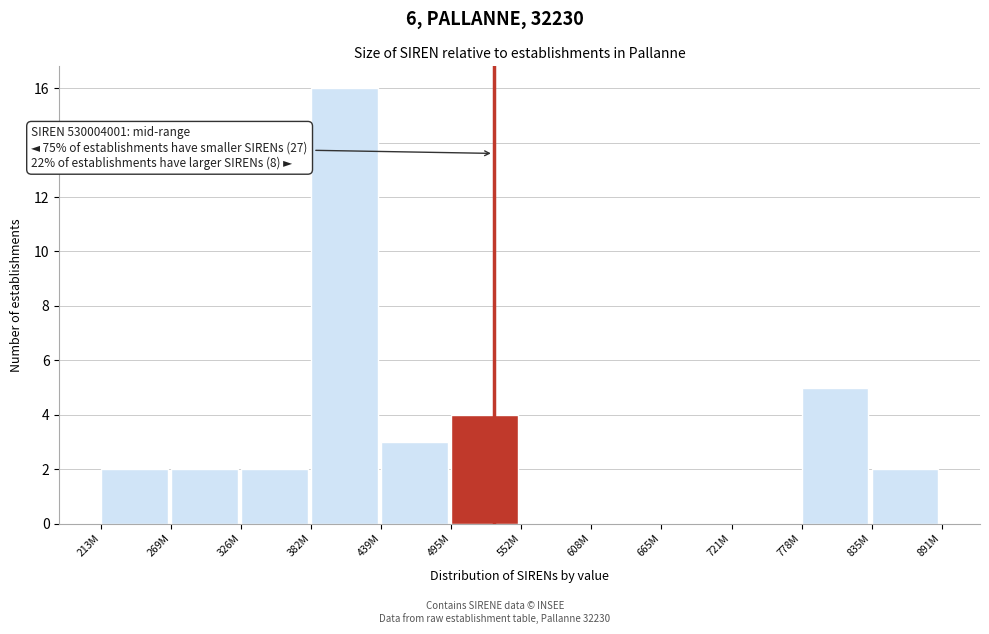

Reading right to left, what are all the values shown in this chart?

835M=2	778M=5	721M=0	665M=0	608M=0	552M=0	495M=4	439M=3	382M=16	326M=2	269M=2	213M=2